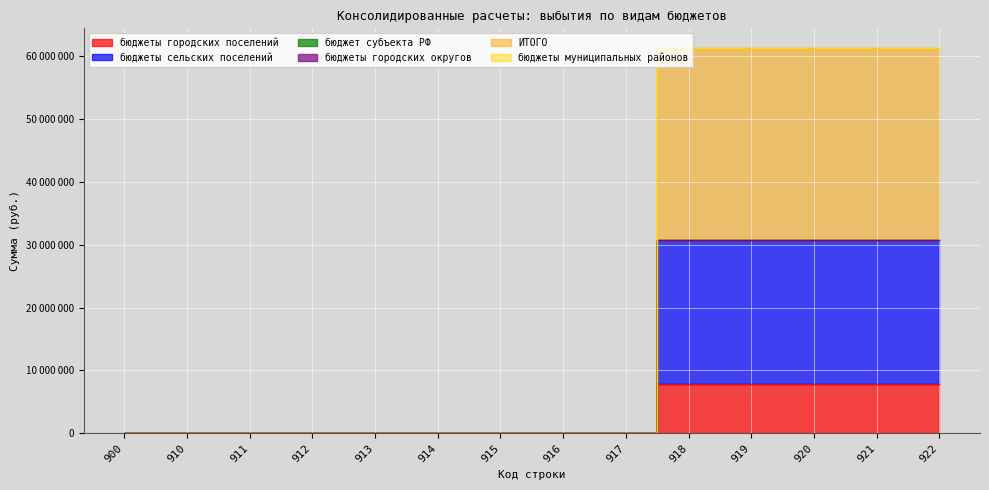

What is the value of the бюджеты городских поселений point at the 10th from the left?

7848475.5